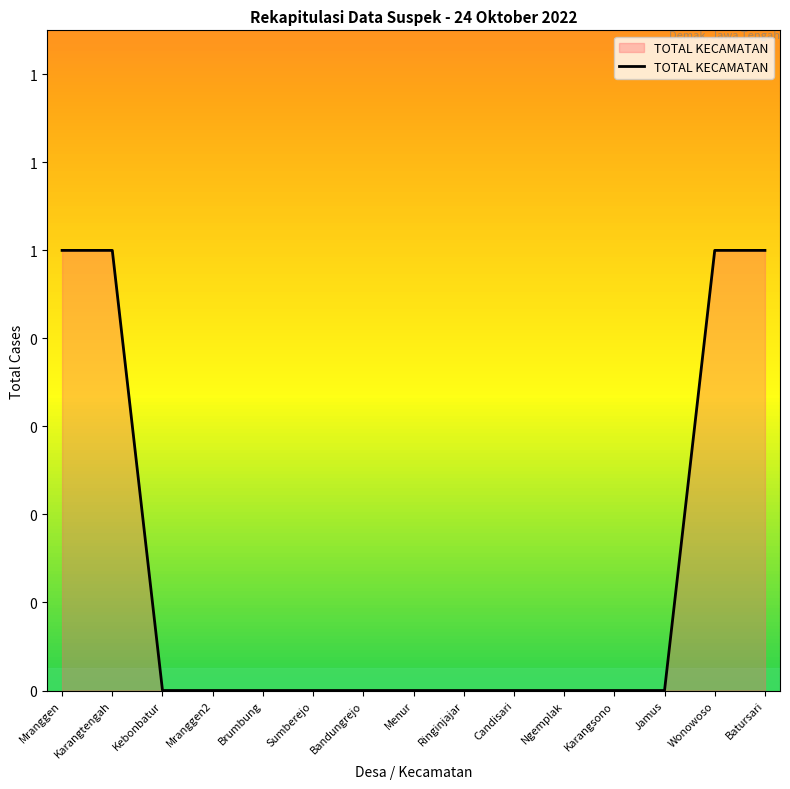

At which label is the value closest to 0?

Kebonbatur